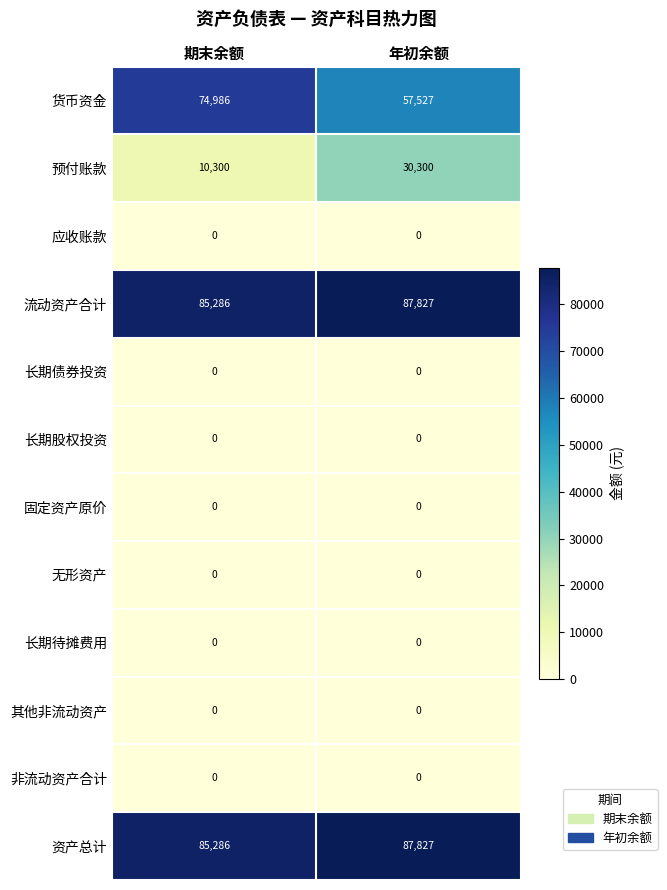

At which category is the sum across all series the highest?

年初余额